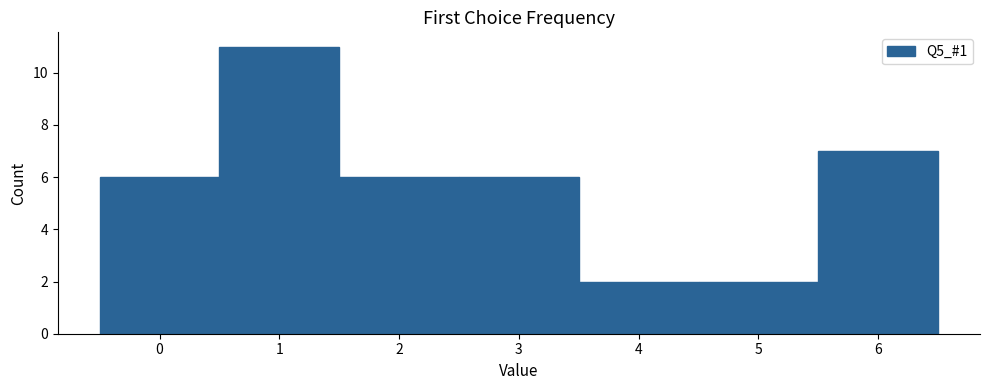

How tall is the bar that spans 2.5 to 3.5 on the x-axis? The values are not printed on the chart, so give them approximately, as read against the axis.

6